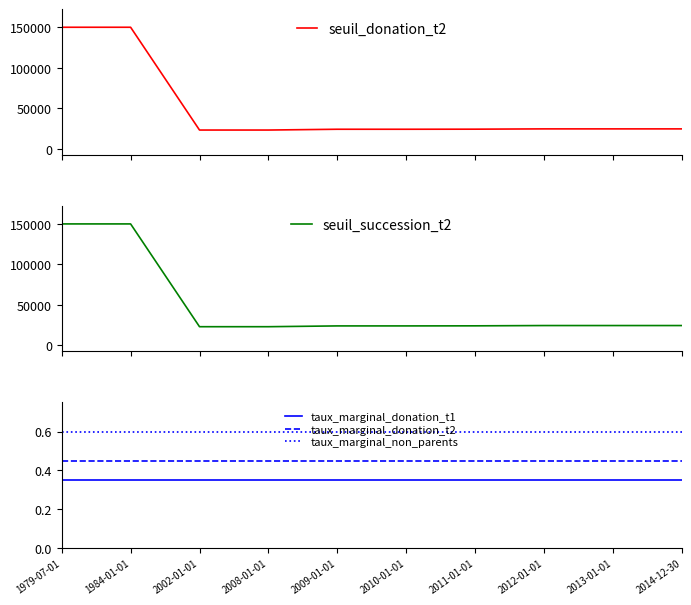

At which category is the sum across all series the highest?

1979-07-01